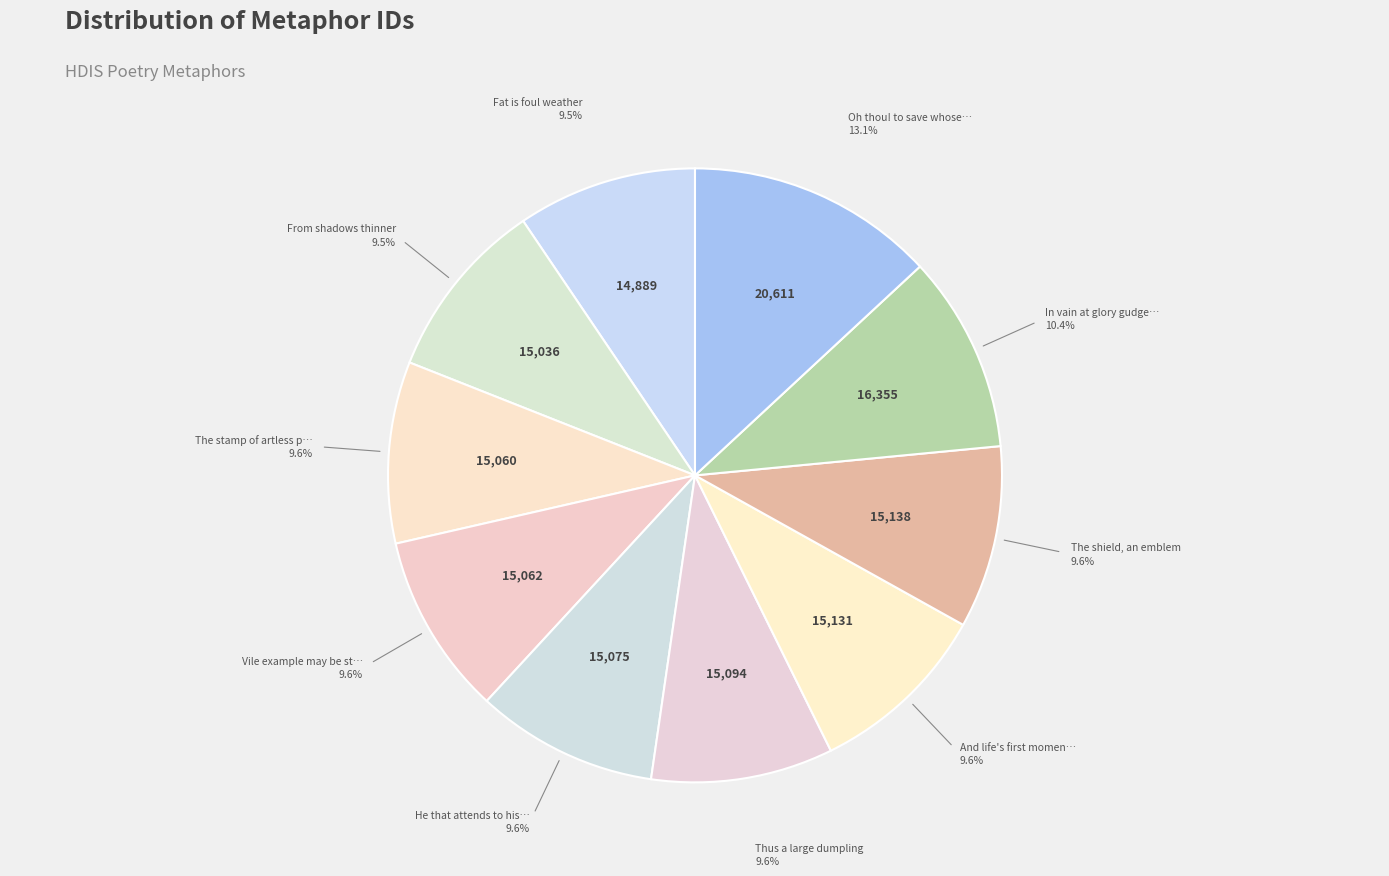

Is there a majority slice in this chart?

No